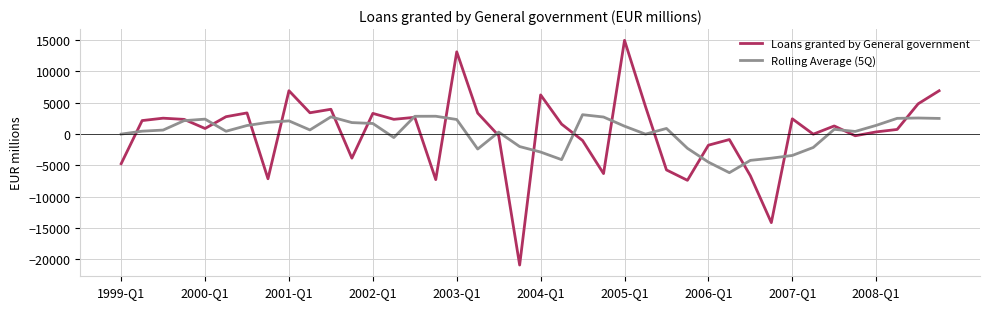

True or false: Loans granted by General government and Rolling Average (5Q) intersect in this chart.

True